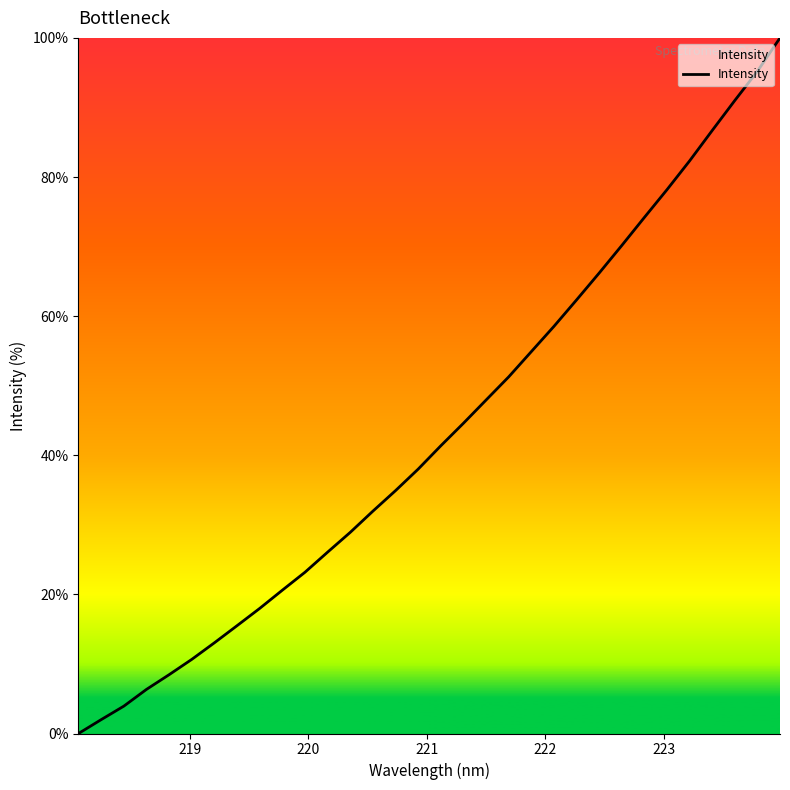

Count the number of values greater than 41.

16